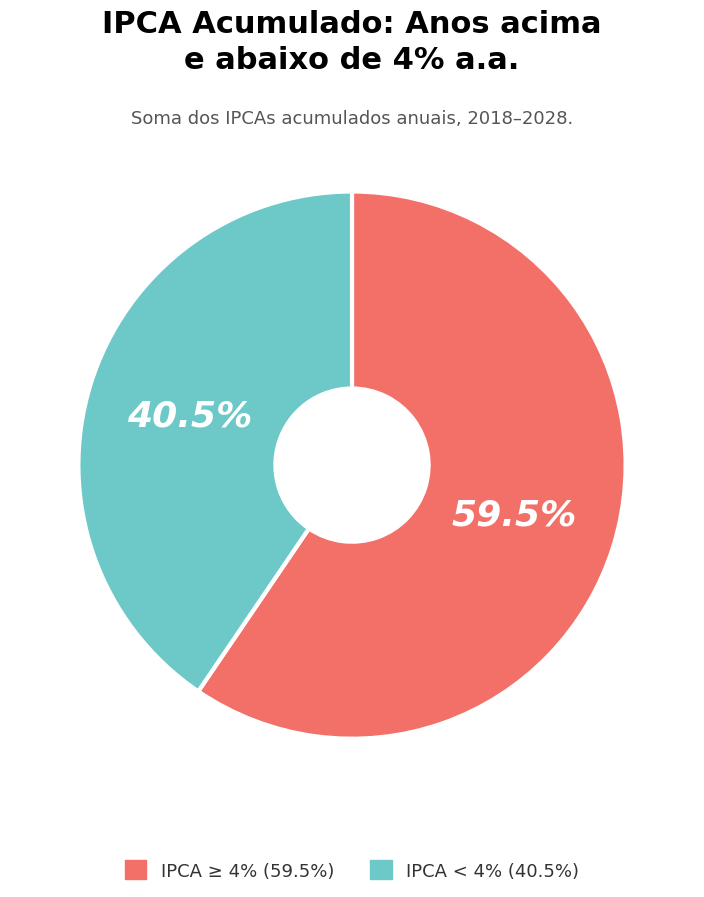

How many slices are in this pie chart?

2